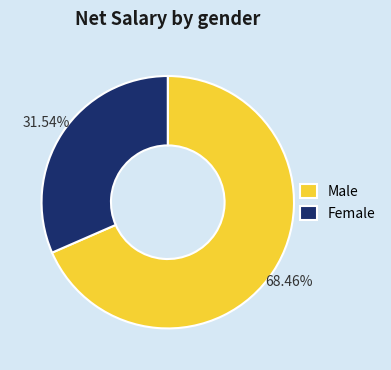

Do Male and Female together represent more than half of the pie?

Yes